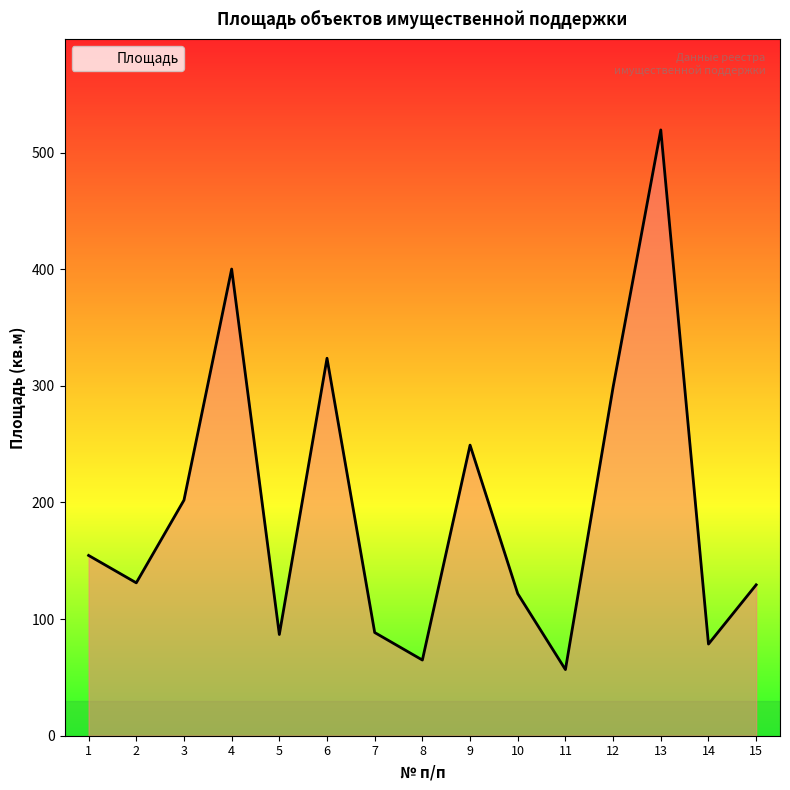

True or false: the data shows 299.0 at 12.

True